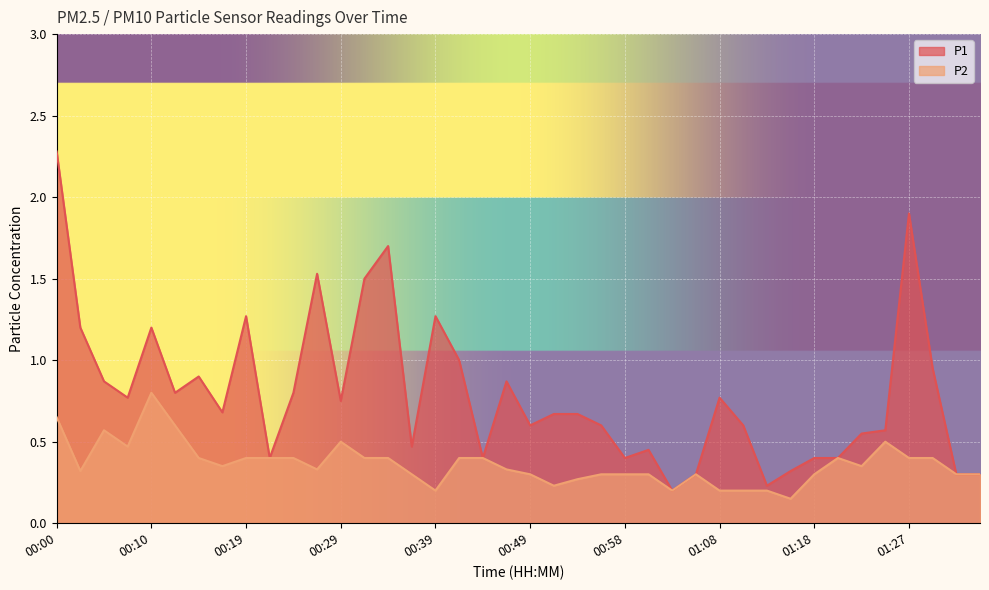

What value does the P1 series have at 01:06?

0.3